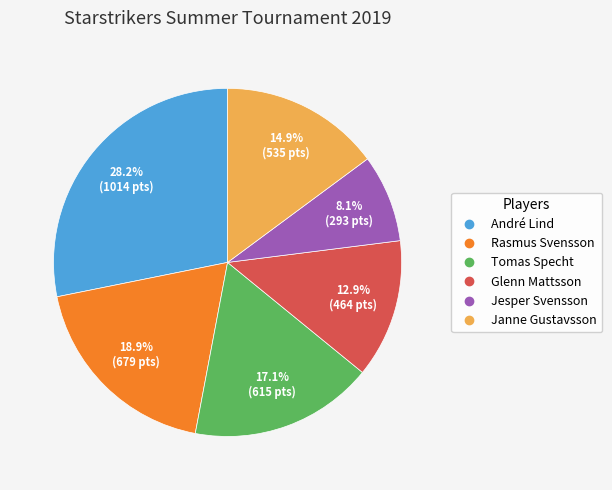

What is the ratio of the value at Janne Gustavsson to the value at Tomas Specht?

0.9